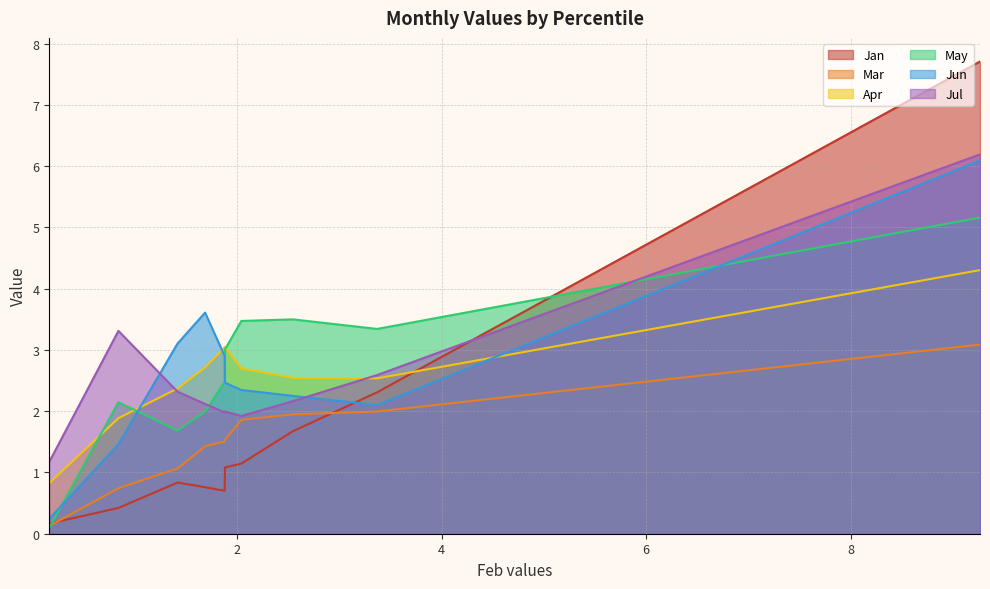

Reading left to right, transcribe all the data shown in this chart.

Jan: pct05=7.7	pct15=2.3	pct25=1.7	pct35=1.1	pct45=1.1	pct55=0.7	pct65=0.8	pct75=0.8	pct85=0.4	pct95=0.2
Mar: pct05=3.1	pct15=2.0	pct25=1.9	pct35=1.9	pct45=1.5	pct55=1.5	pct65=1.4	pct75=1.1	pct85=0.7	pct95=0.1
Apr: pct05=4.3	pct15=2.5	pct25=2.5	pct35=2.7	pct45=3.0	pct55=3.0	pct65=2.7	pct75=2.4	pct85=1.9	pct95=0.8
May: pct05=5.2	pct15=3.3	pct25=3.5	pct35=3.5	pct45=3.0	pct55=2.5	pct65=2.0	pct75=1.7	pct85=2.1	pct95=0.1
Jun: pct05=6.1	pct15=2.1	pct25=2.2	pct35=2.3	pct45=2.5	pct55=2.9	pct65=3.6	pct75=3.1	pct85=1.5	pct95=0.2
Jul: pct05=6.2	pct15=2.6	pct25=2.2	pct35=1.9	pct45=2.0	pct55=2.0	pct65=2.1	pct75=2.3	pct85=3.3	pct95=1.2